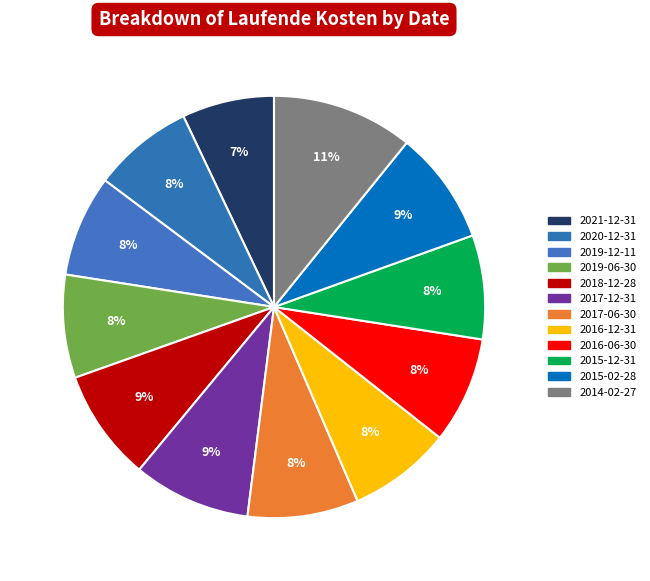

Count the number of slices in the pie.

12